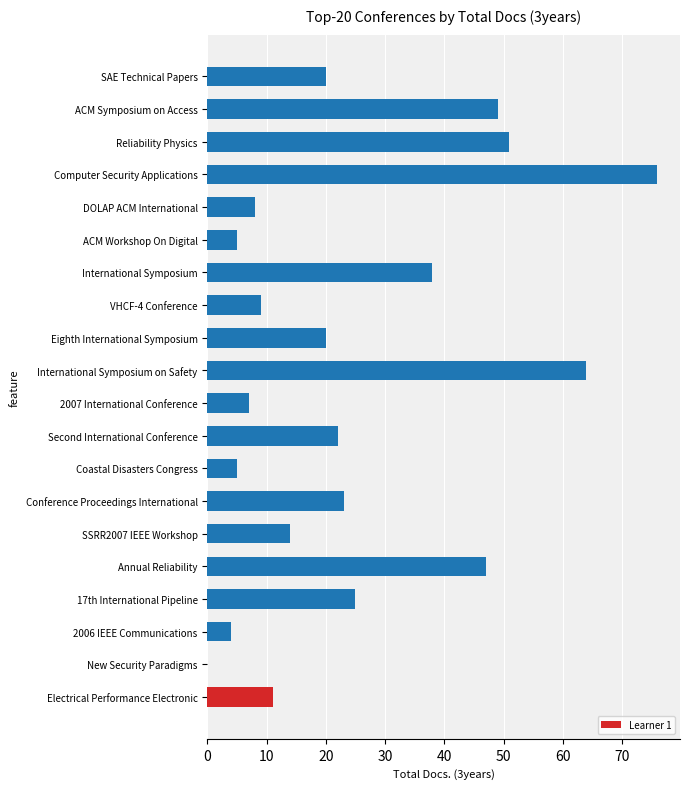

Reading top to bottom, extract all data points from this chart.

SAE Technical Papers=20	ACM Symposium on Access=49	Reliability Physics=51	Computer Security Applications=76	DOLAP ACM International=8	ACM Workshop On Digital=5	International Symposium=38	VHCF-4 Conference=9	Eighth International Symposium=20	International Symposium on Safety=64	2007 International Conference=7	Second International Conference=22	Coastal Disasters Congress=5	Conference Proceedings International=23	SSRR2007 IEEE Workshop=14	Annual Reliability=47	17th International Pipeline=25	2006 IEEE Communications=4	New Security Paradigms=0	Electrical Performance Electronic=11